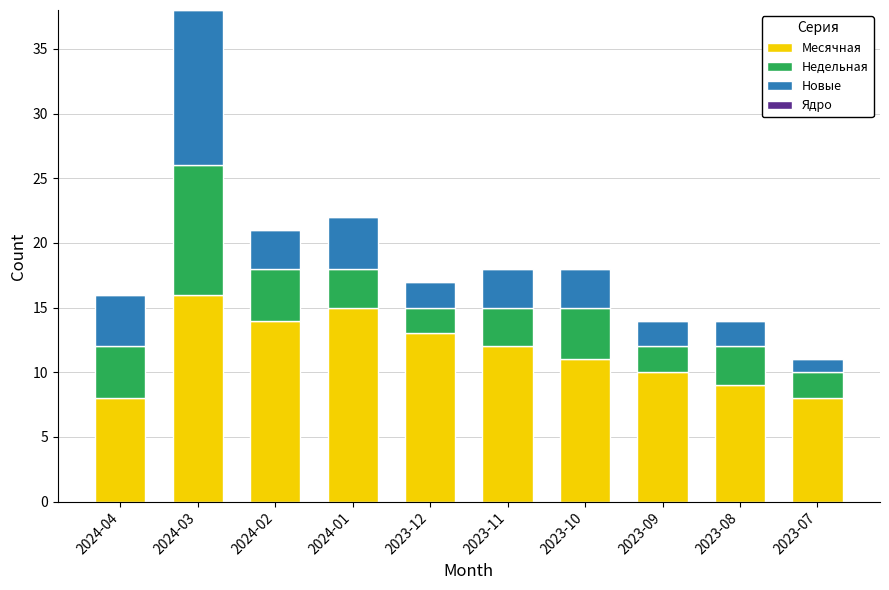

Reading right to left, list the values for the Месячная series.

2023-07=8	2023-08=9	2023-09=10	2023-10=11	2023-11=12	2023-12=13	2024-01=15	2024-02=14	2024-03=16	2024-04=8